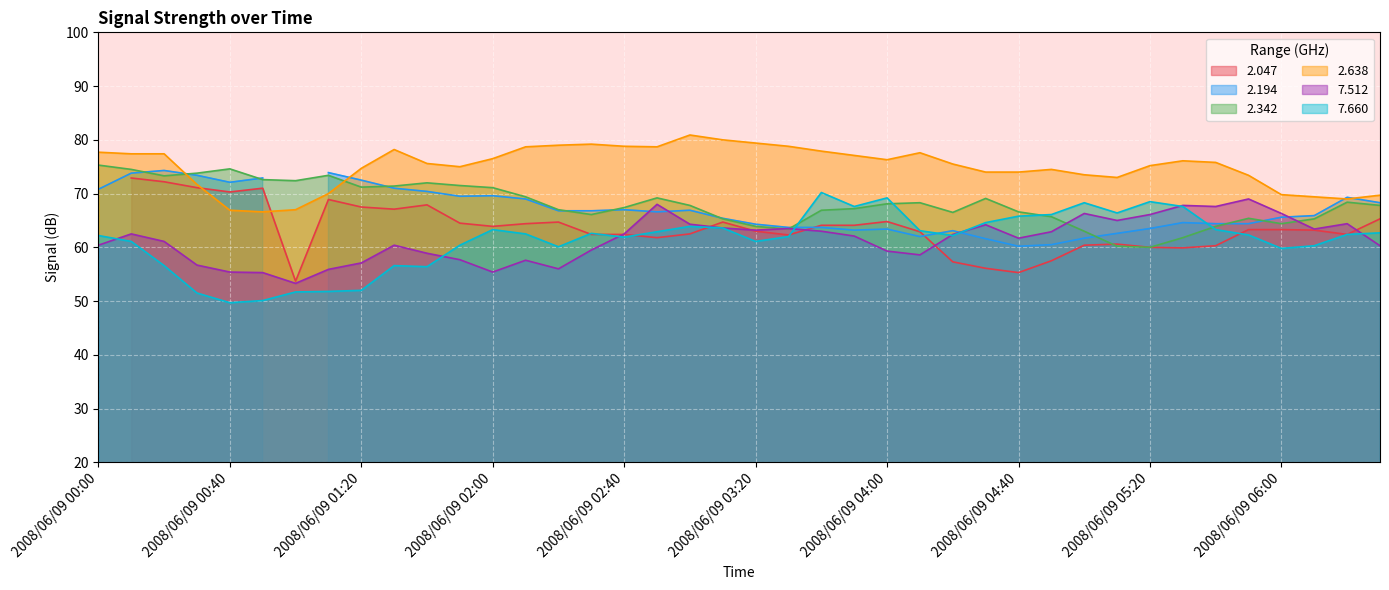

What is the average value of the   7.660 series?

61.4